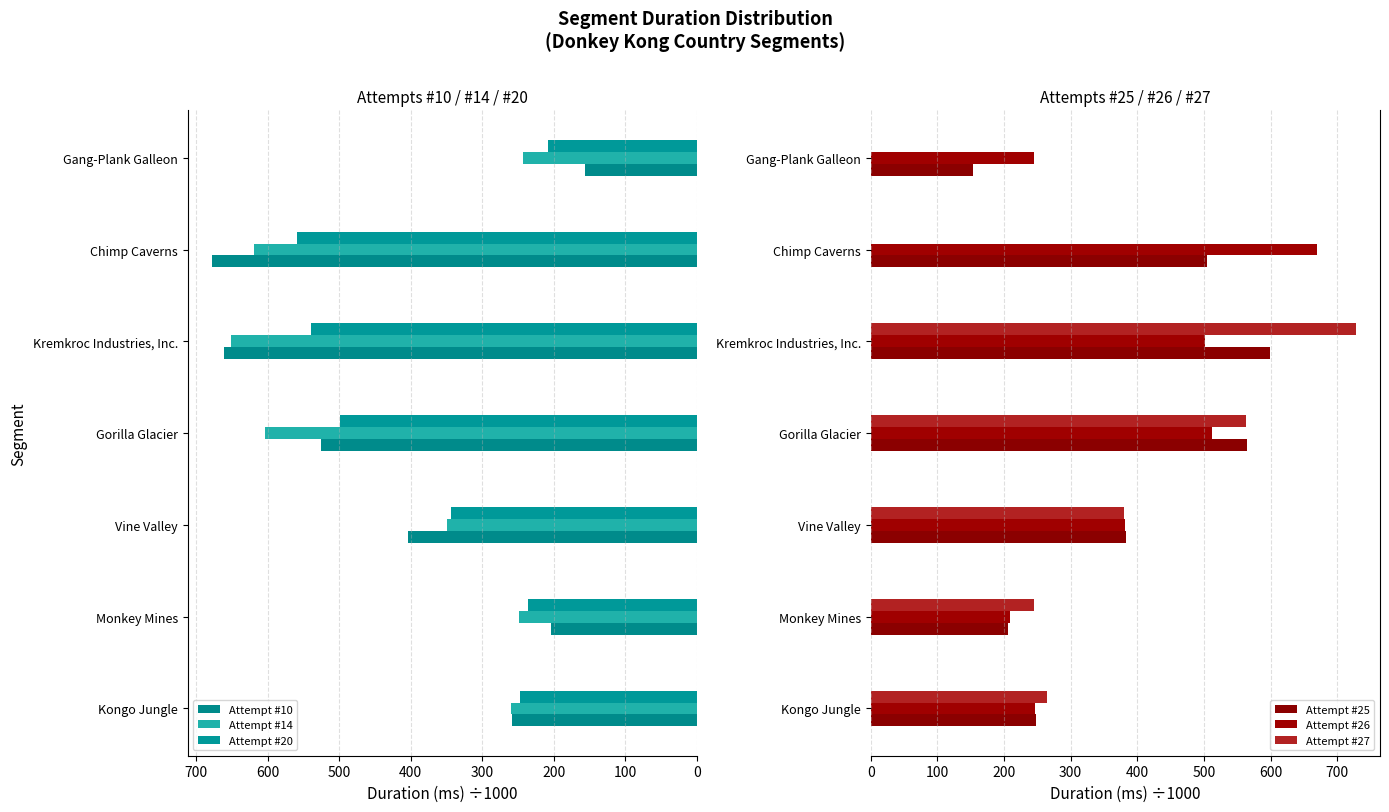

How many data points in Attempt #14 are less than 348?

3